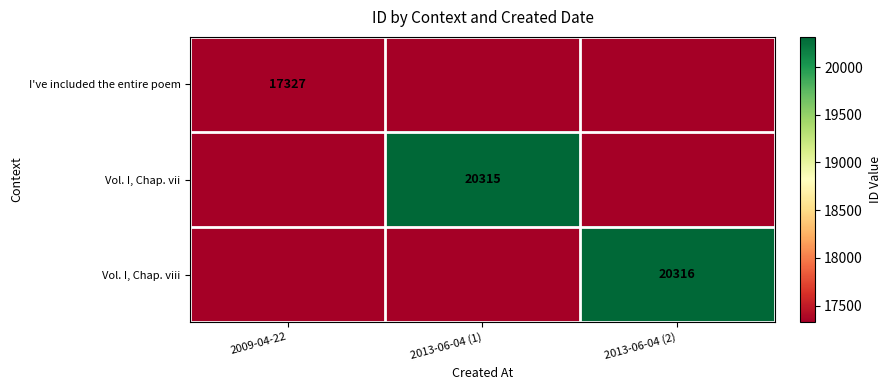

The Vol. I, Chap. viii series shows 20316 at 2013-06-04 (2). True or false?

True